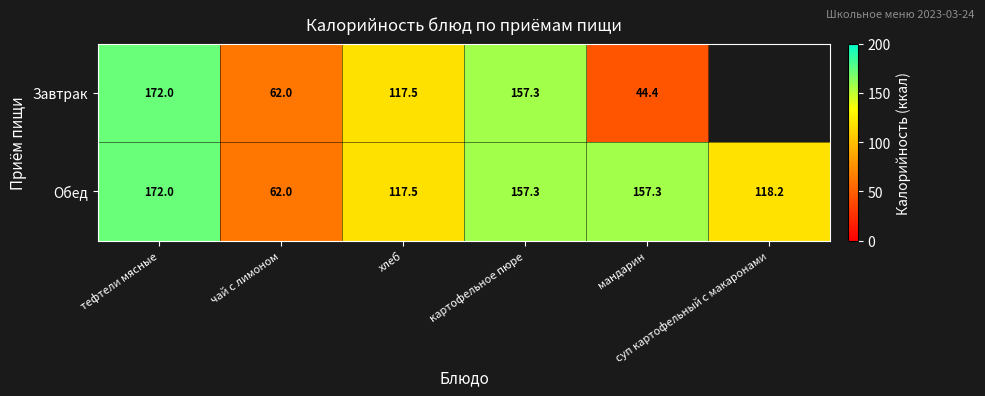

Rank the series at суп картофельный с макаронами from lowest to highest value.

Завтрак, Обед